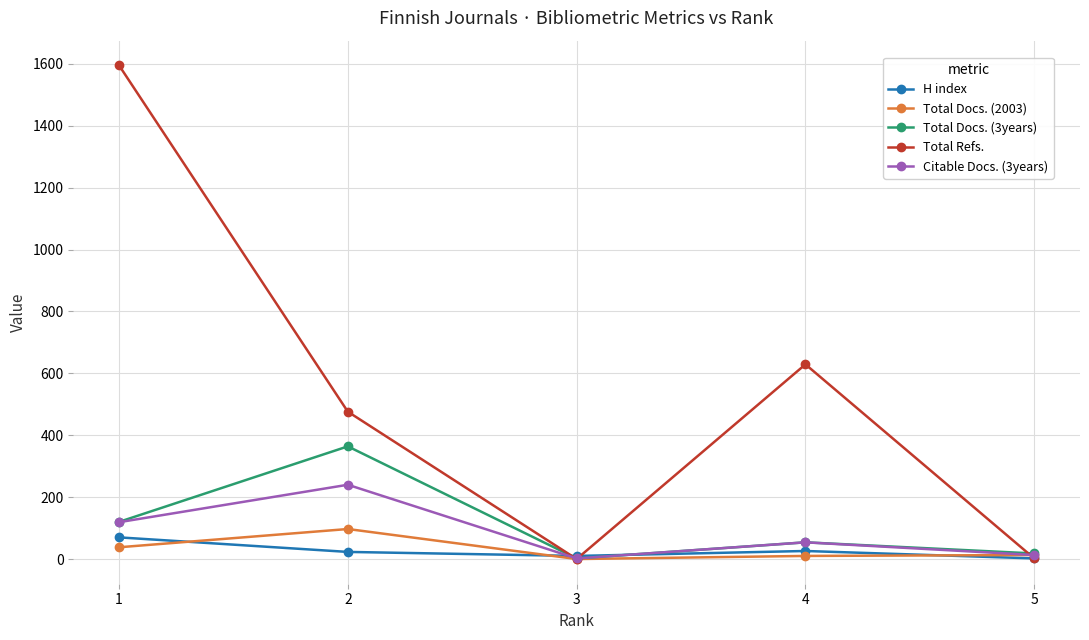

How many lines are shown in the chart?

5